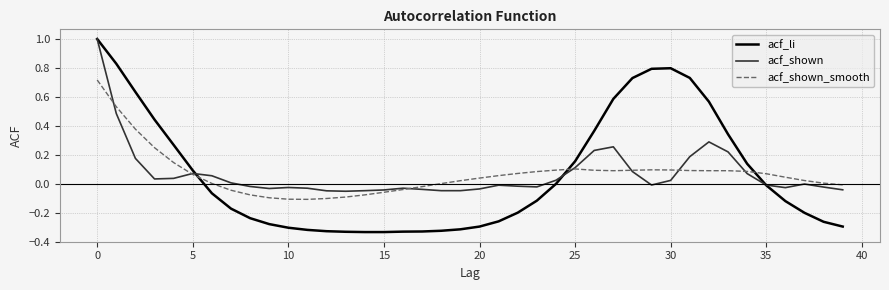

List the series in order of their overall mean, highest first.

acf_li, acf_shown, acf_shown_smooth